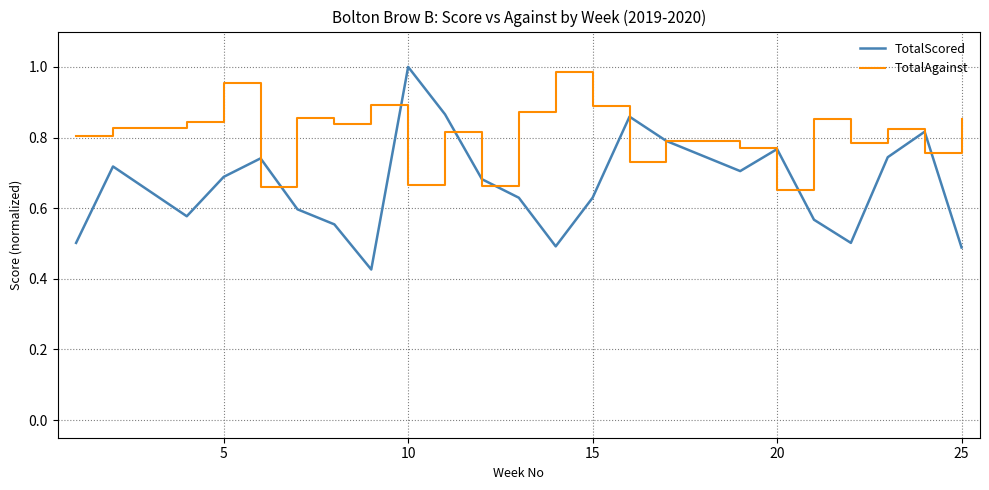

Rank the series by their average value, from lowest to highest.

TotalScored, TotalAgainst